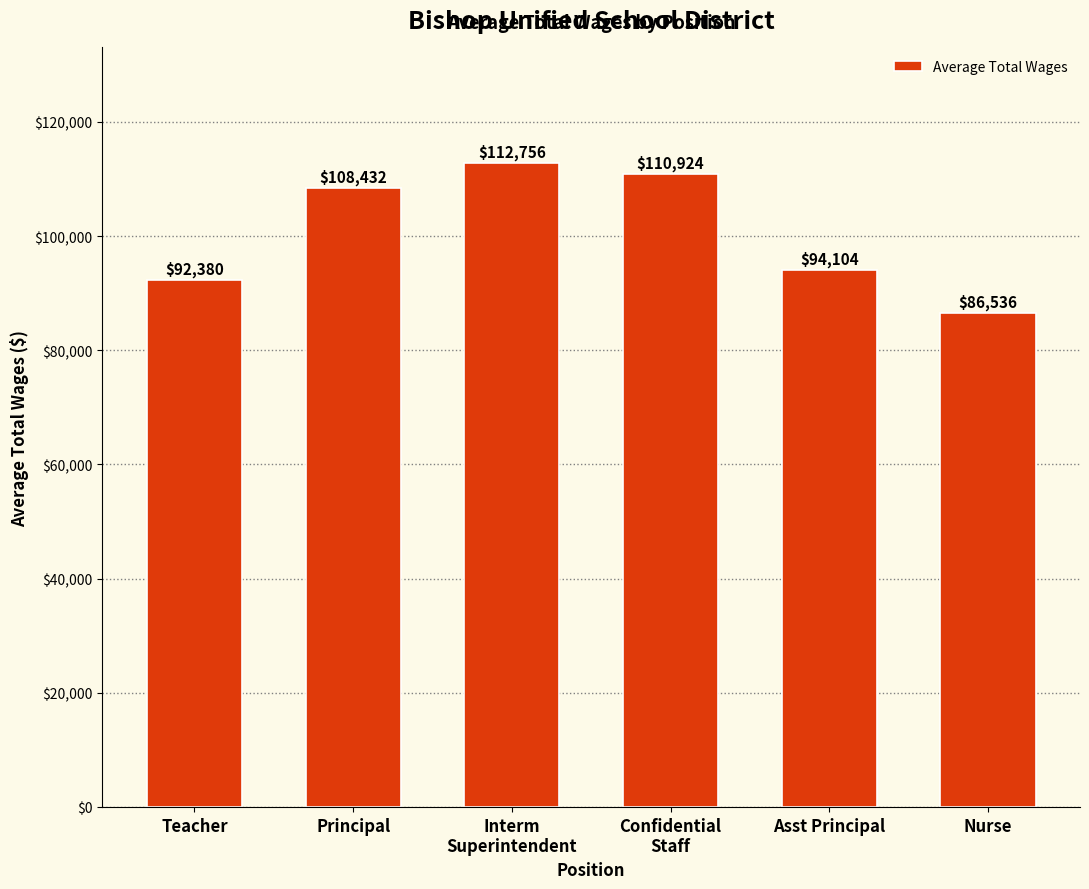

Reading left to right, list all the values displayed in this chart.

92380	108432	112756	110924	94104	86536